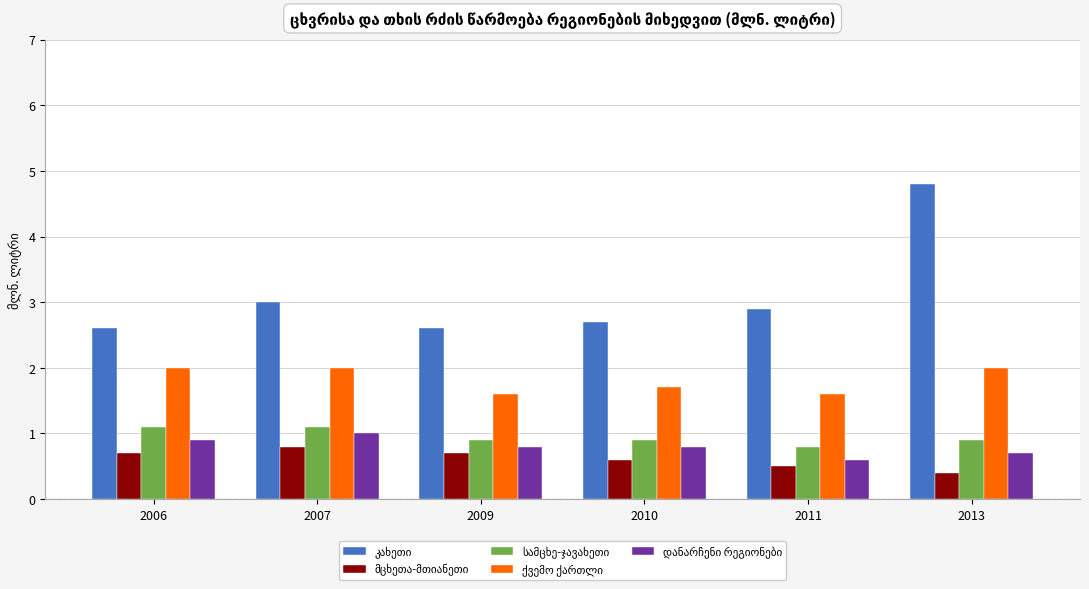

What is the spread (max minus min) of values at 2007?

2.2